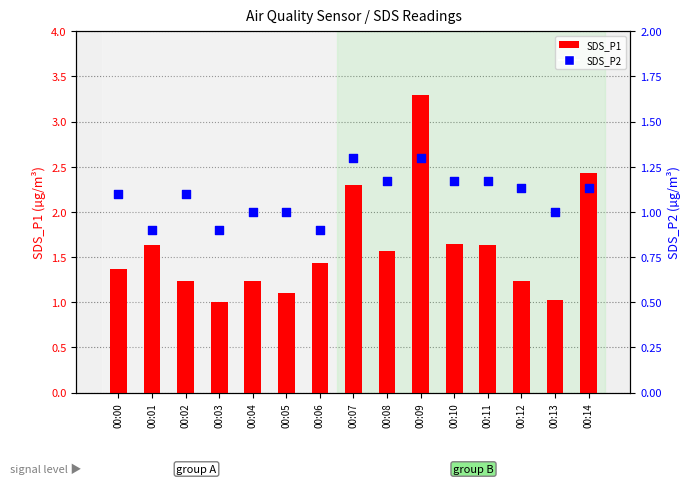

What is the total value across all series at 00:06?

2.3